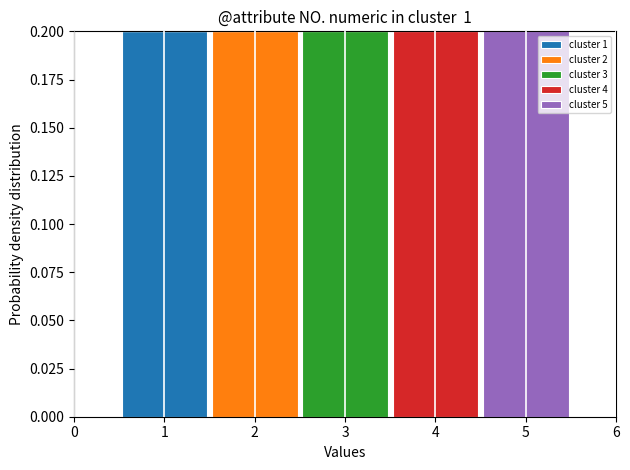

Reading left to right, list every stacked bar in this chart as the range it spans on the x-axis followed by its total height. The values are not printed on the chart, so give them approximately, as read against the axis.

0.5 to 1.5: 0.2
1.5 to 2.5: 0.2
2.5 to 3.5: 0.2
3.5 to 4.5: 0.2
4.5 to 5.5: 0.2